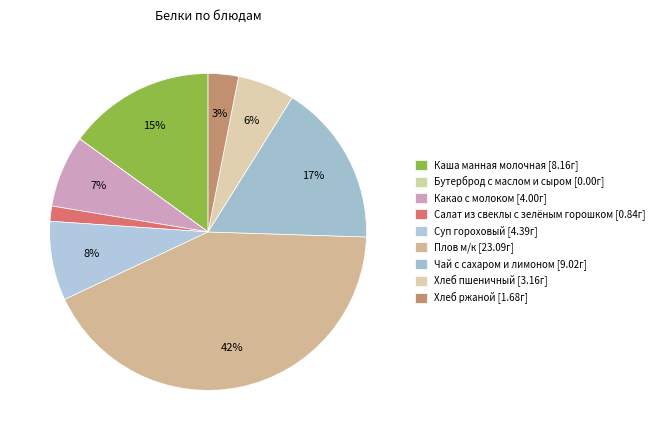

Which category has the smallest portion of the pie?

Бутерброд с маслом и сыром